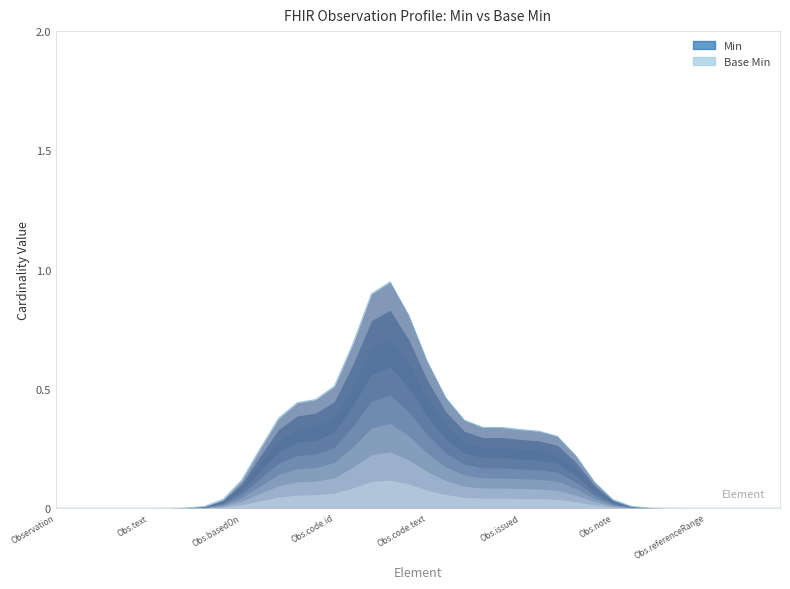

Does the chart have visible grid lines?

No